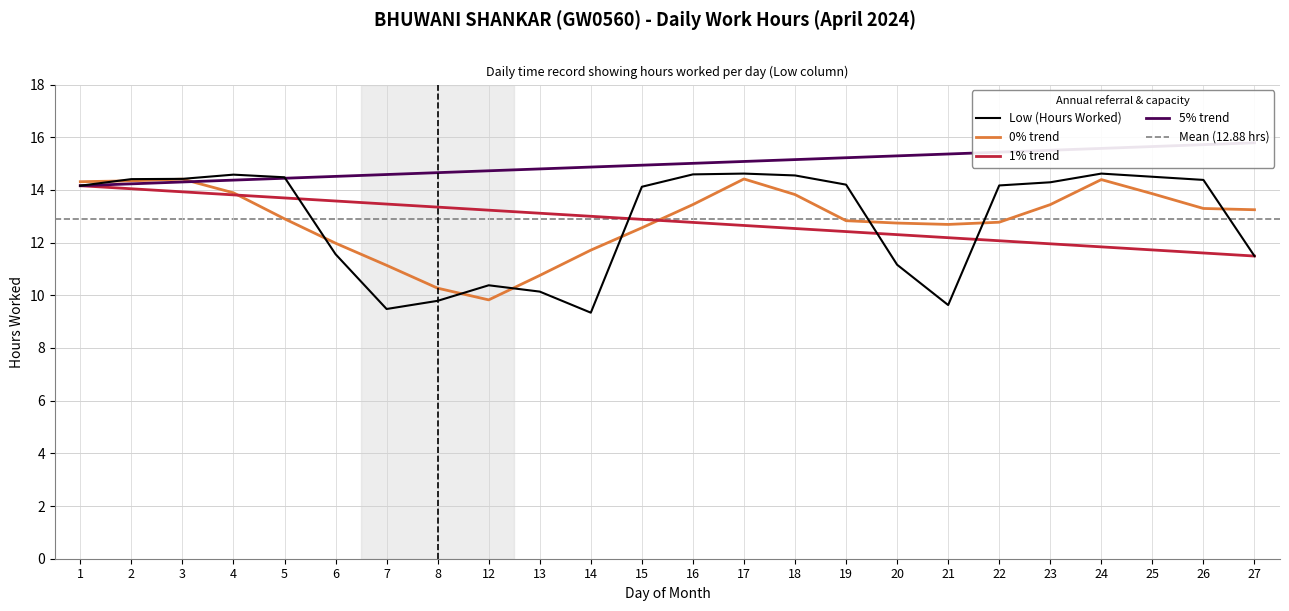

Which label corresponds to the smallest value in the chart?

14